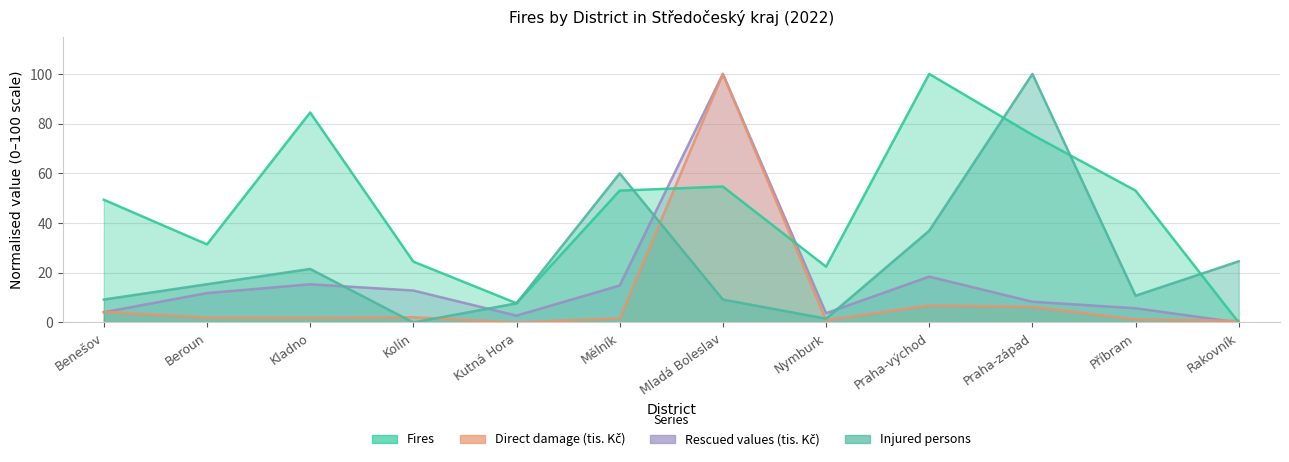

The Rescued values (tis. Kč) series shows 26.6 at Kladno. True or false?

False